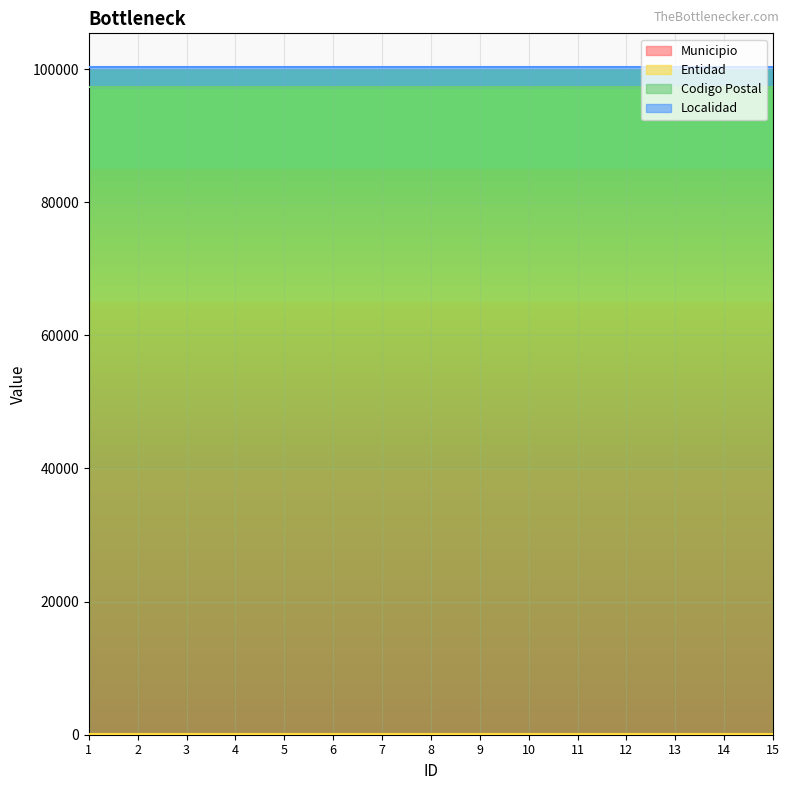

How many lines are shown in the chart?

4